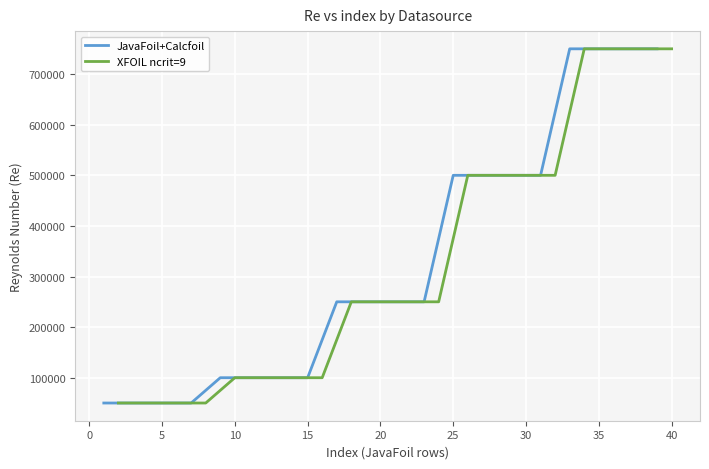

How many lines are shown in the chart?

2